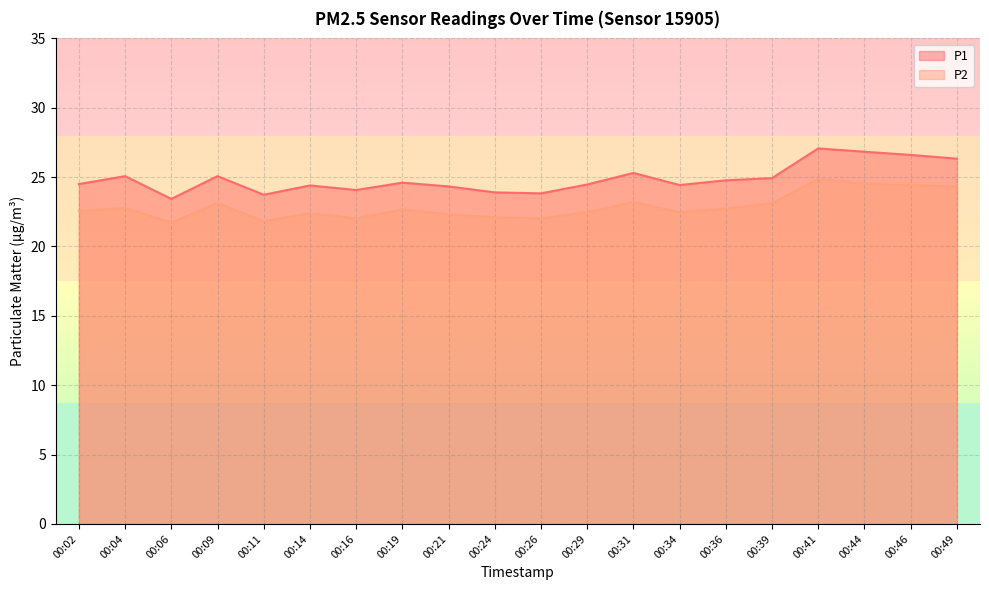

The P1 series shows 26.3 at 00:49. True or false?

True